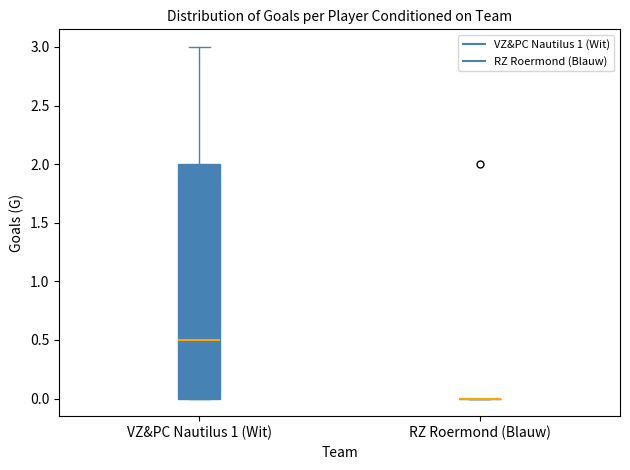

Where is the upper edge of the box for VZ&PC Nautilus 1 (Wit) on the y-axis? The values are not printed on the chart, so give them approximately, as read against the axis.

2.0